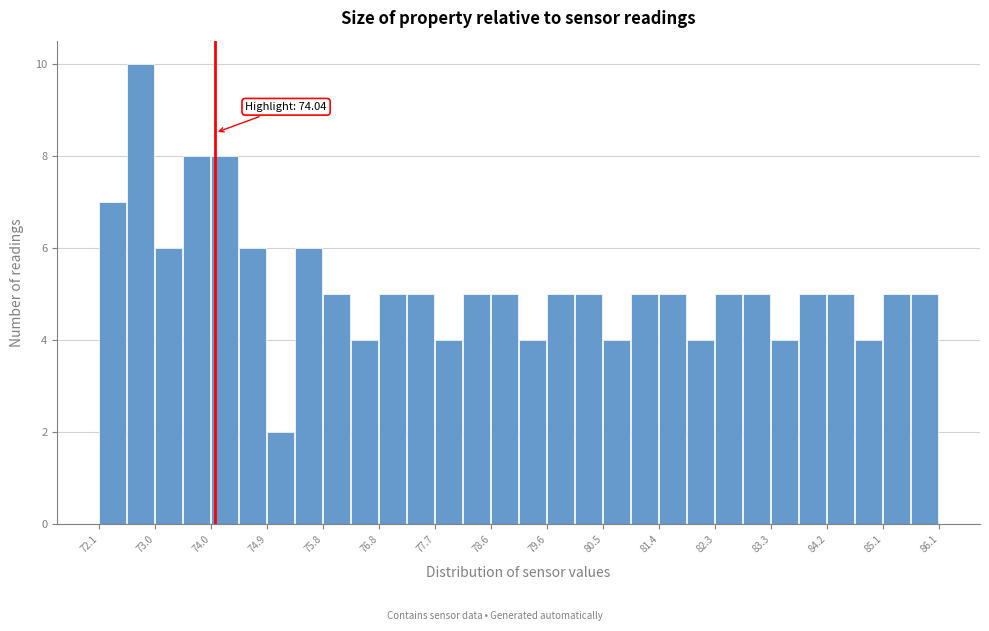

Which range on the x-axis has the tallest bar?

72.6 to 73.0